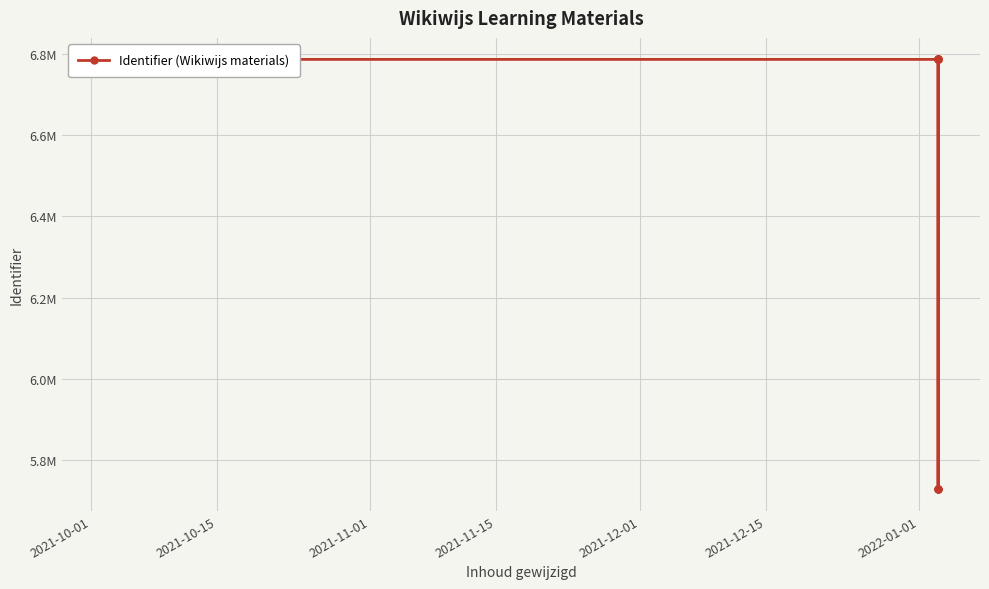

Read the value at 2021-12-15.

6786429